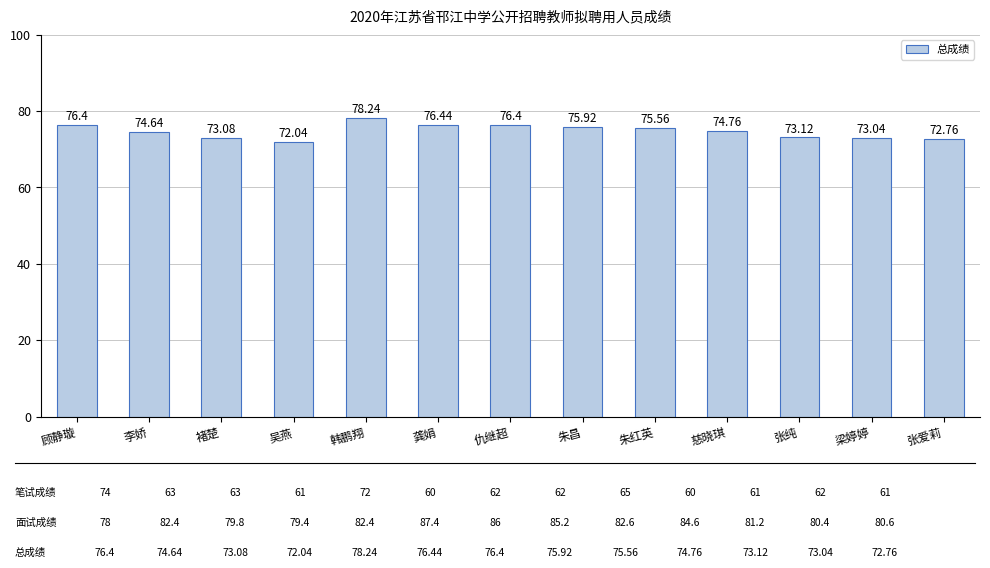

At which category does the chart reach its peak across all series?

韩鹏翔